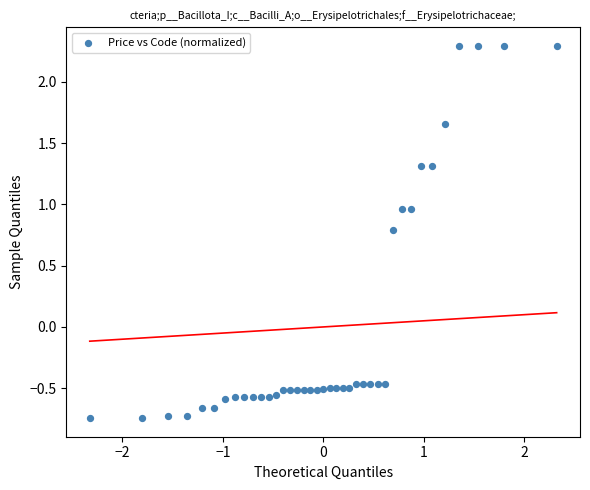

What is the range of X values (max minus min)?

4.7